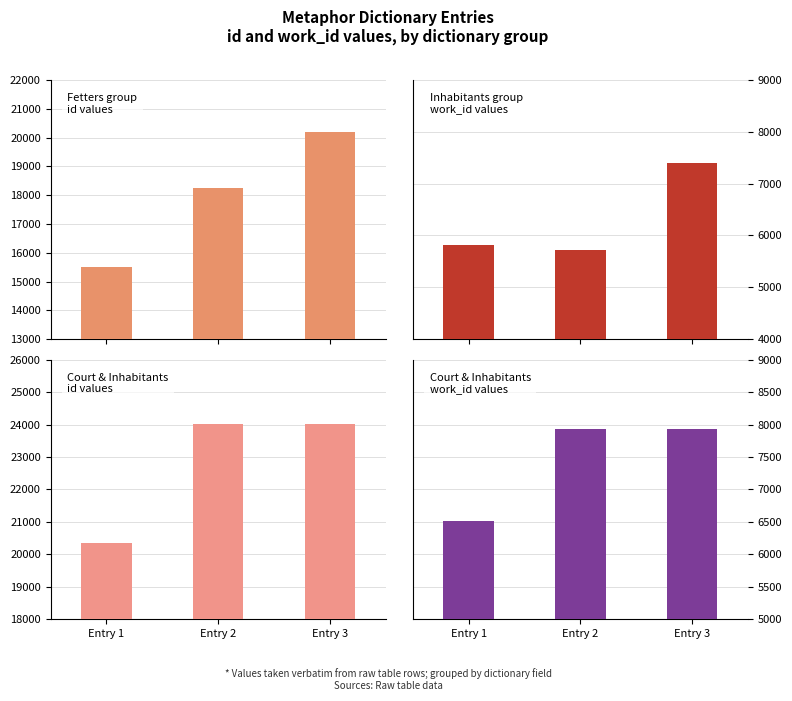

Rank the series by their maximum value, from lowest to highest.

work_id, id